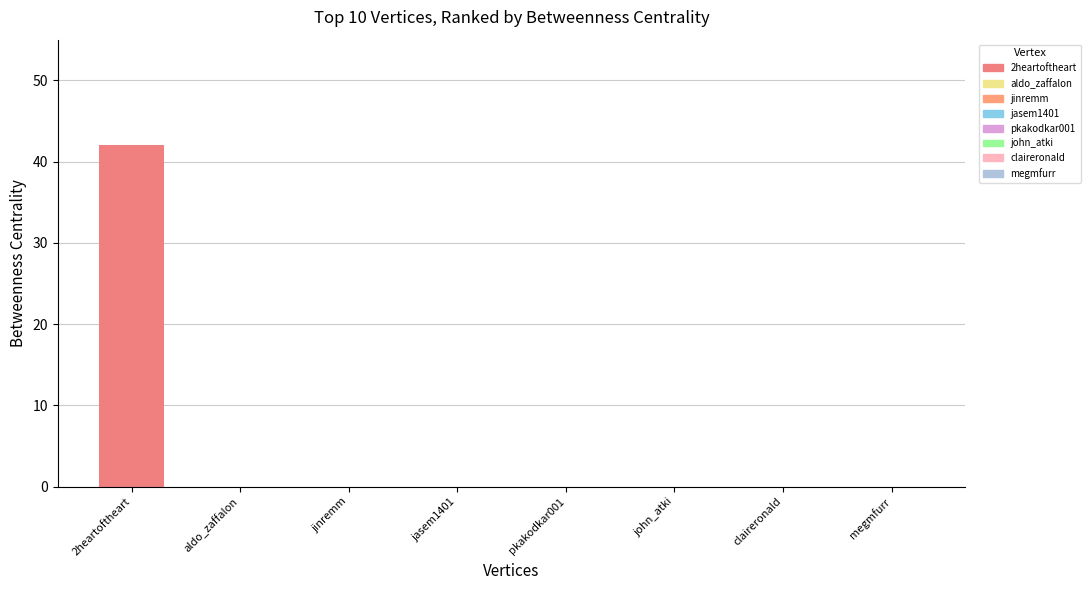

Which label corresponds to the largest value in the chart?

2heartoftheart